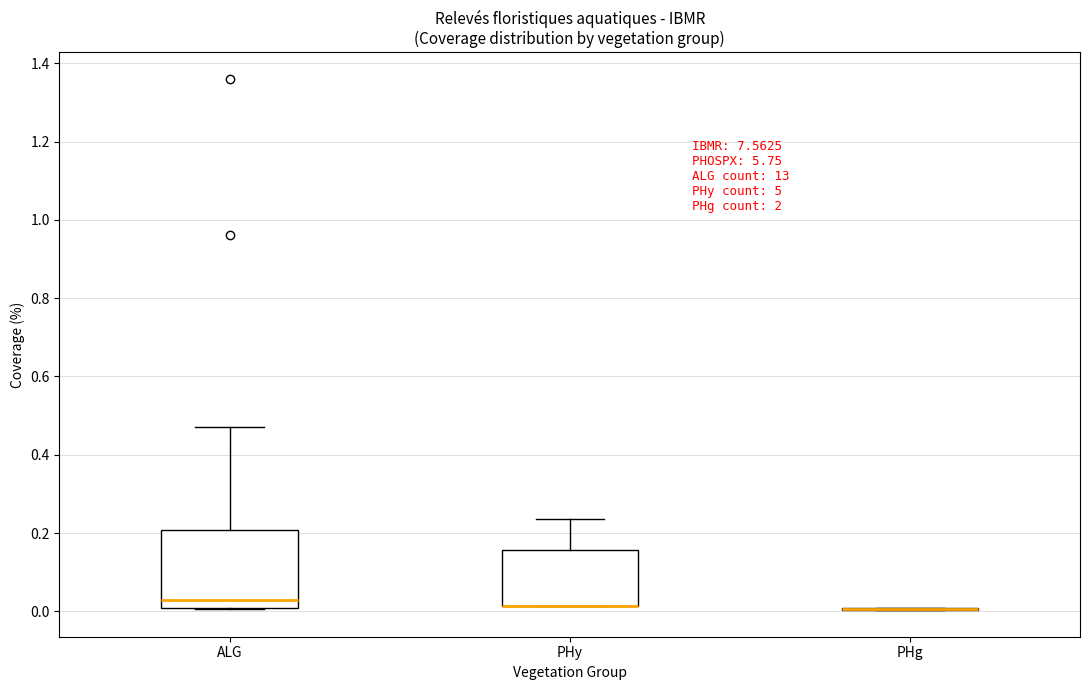

Reading left to right, transcribe this box plot: for each box, give where its median line is, the range the box spans, and where its two whiskers end, as read against the y-axis. The values are not printed on the chart, so give them approximately, as read against the axis.

ALG: median 0.02 (just above the box's lower edge), box 0.02 to 0.20, whiskers 0.00 to 0.48
PHy: median 0.02 (drawn on the box's lower edge), box 0.02 to 0.16, whiskers 0.02 to 0.24
PHg: box collapsed to a line at 0.00, whiskers 0.00 to 0.02